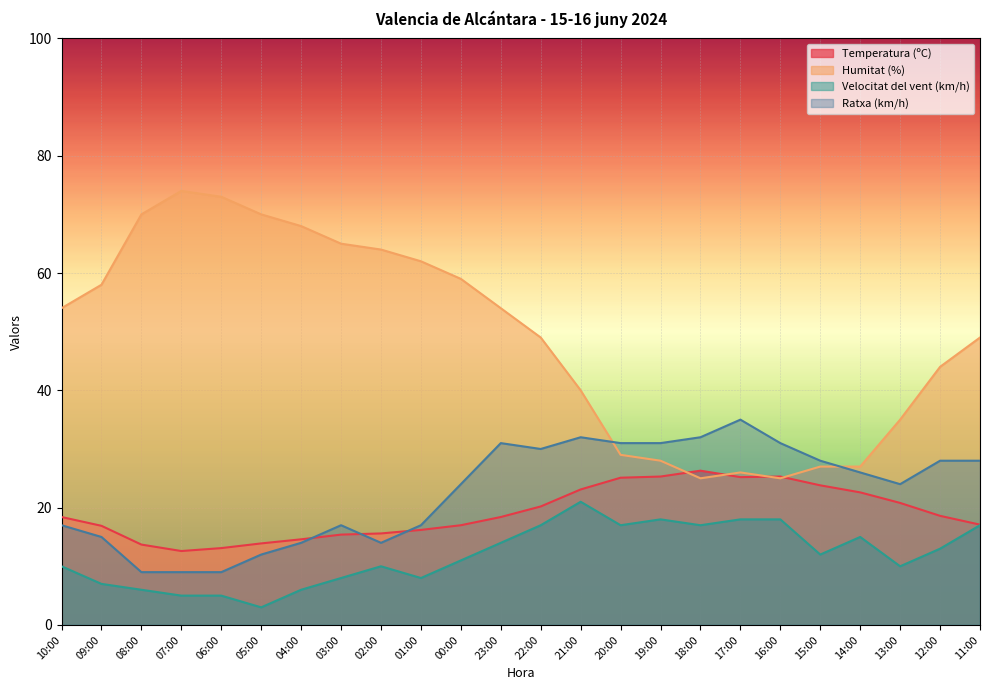

True or false: Velocitat del vent (km/h) has a value of 10.0 at 13:00.

True